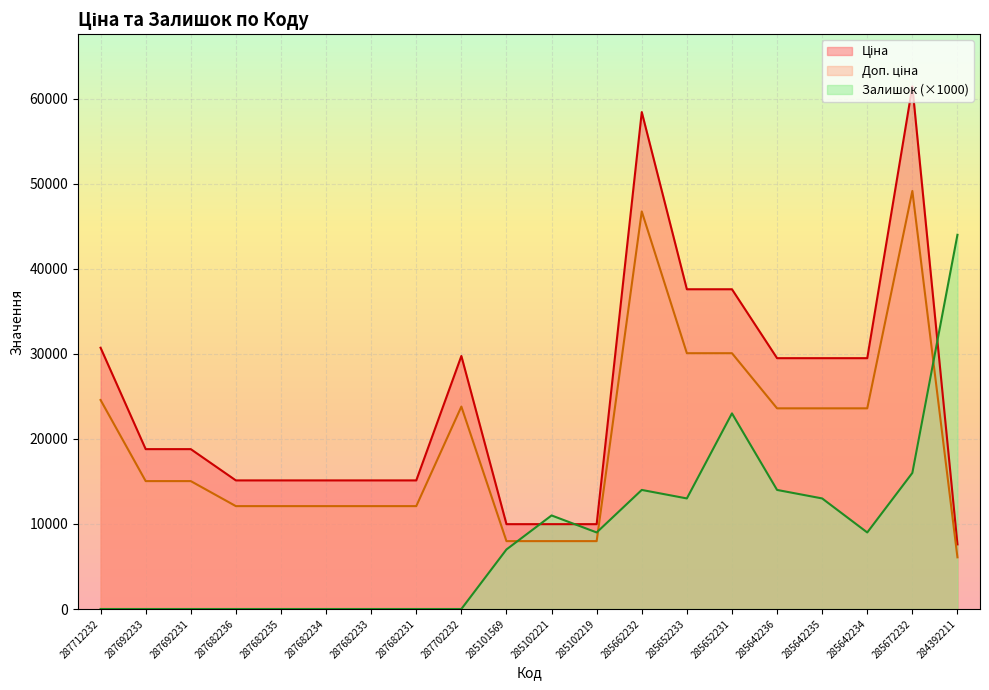

List the series in order of their overall mean, highest first.

Ціна, Доп. ціна, Залишок